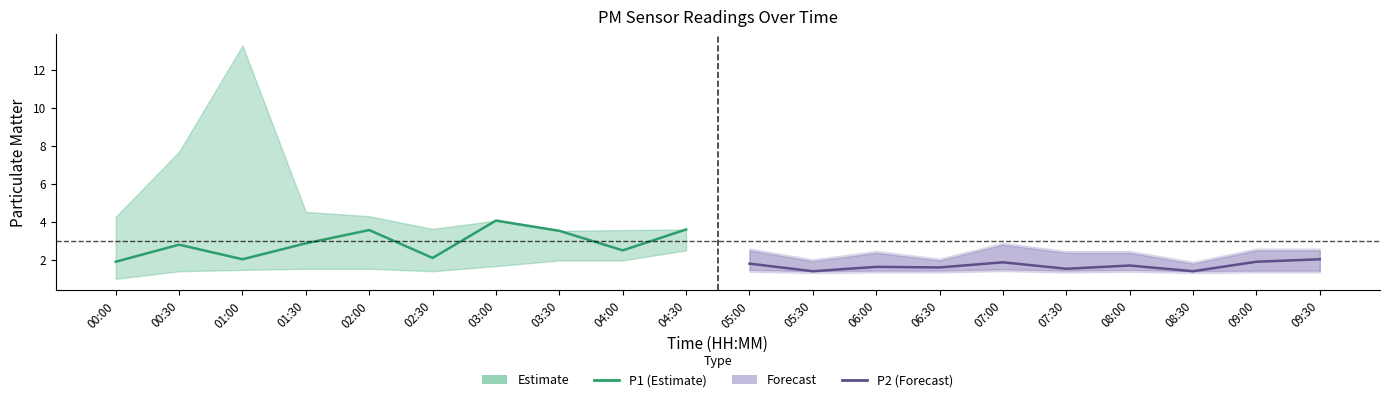

Which series has the largest total across all categories?

Estimate (P1)